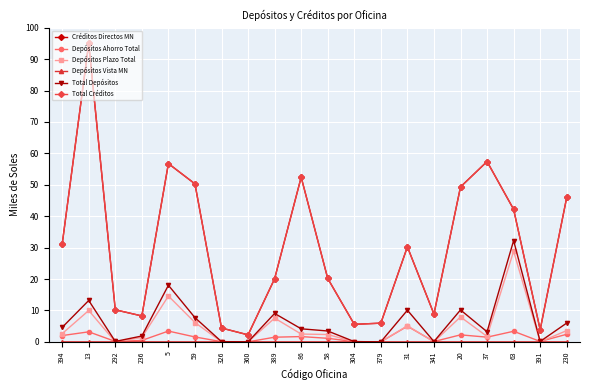

What is the average value of the Total Depósitos series?

6.2